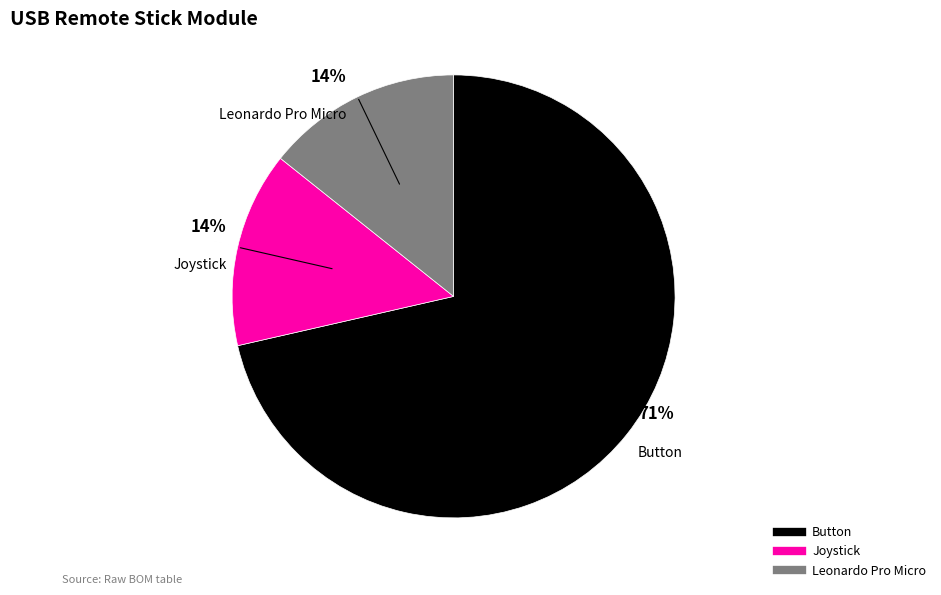

Is there any slice that represents more than half of the pie?

Yes